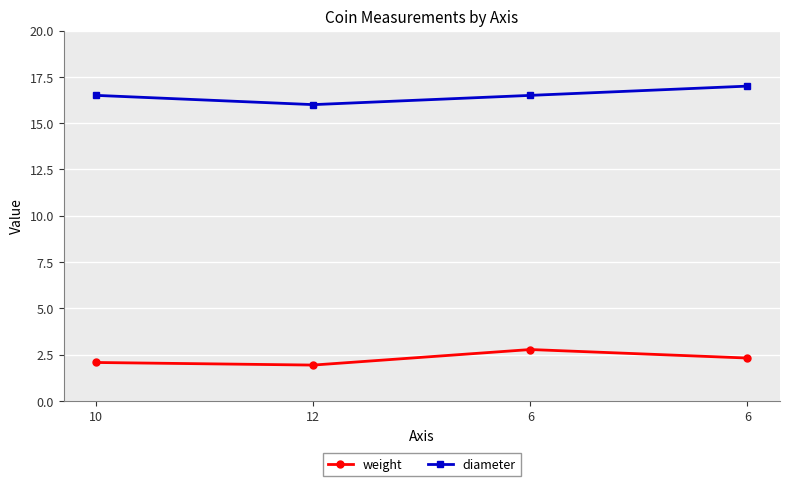

How many data points in diameter are above 16?

3